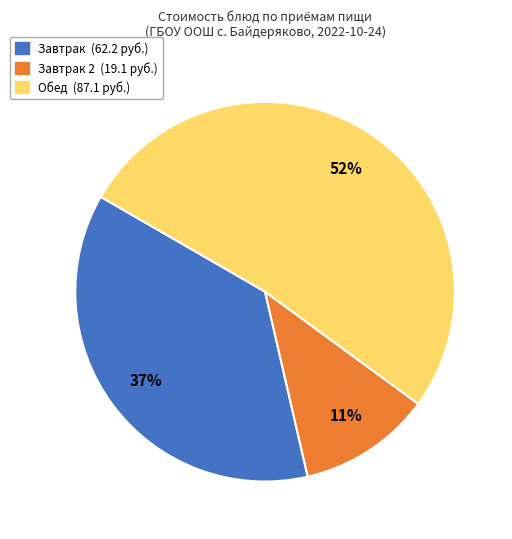

Is there a majority slice in this chart?

Yes